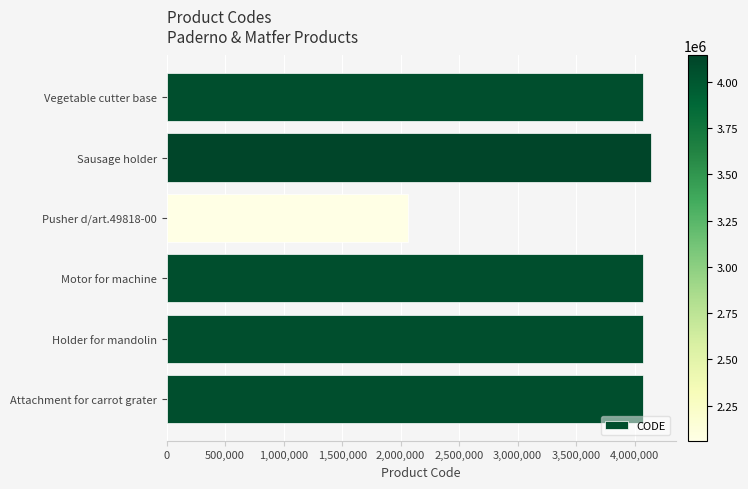

What is the approximate value at Pusher d/art.49818-00, to the nearest 100?

2060300